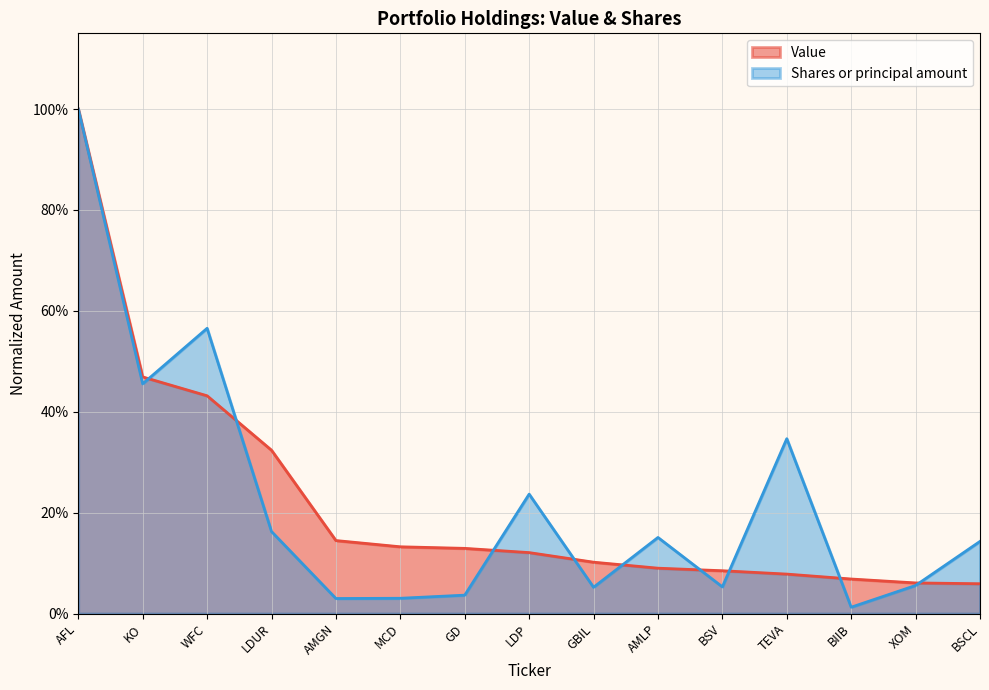

What is the lowest value of the Value series?

0.1